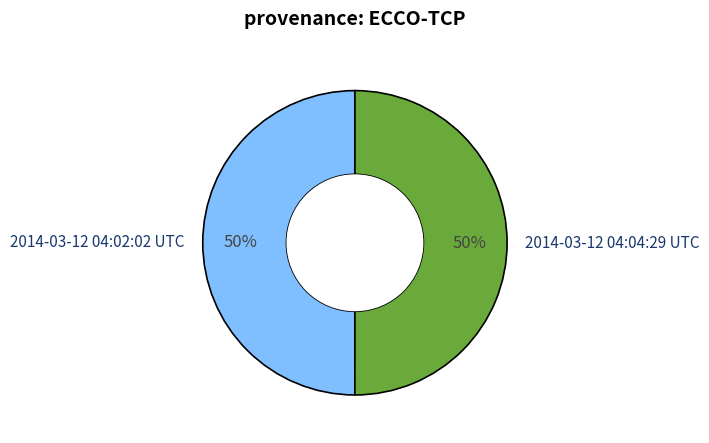

Count the number of slices in the pie.

2